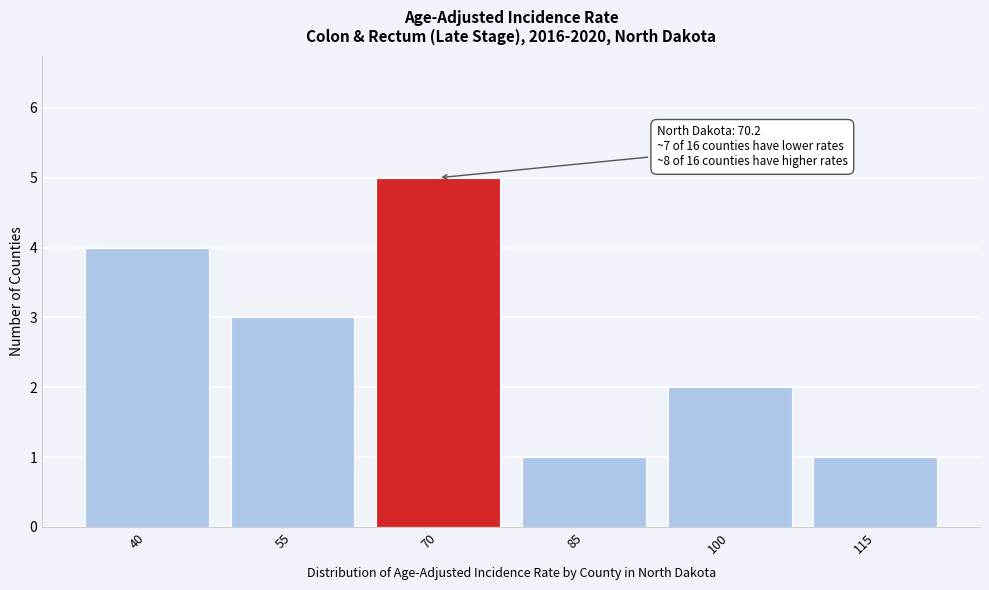

Reading left to right, what are all the values shown in this chart?

40=4	55=3	70=5	85=1	100=2	115=1